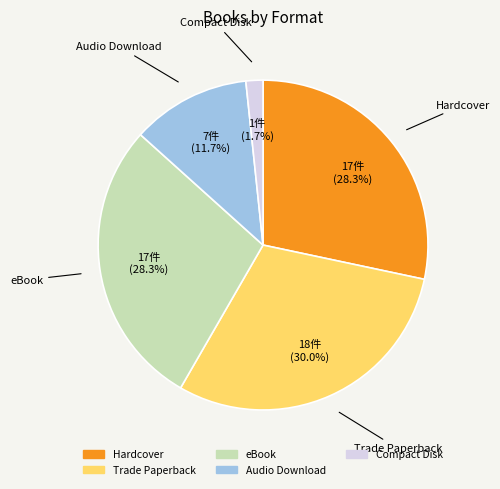

Is Trade Paperback the majority of the pie?

No